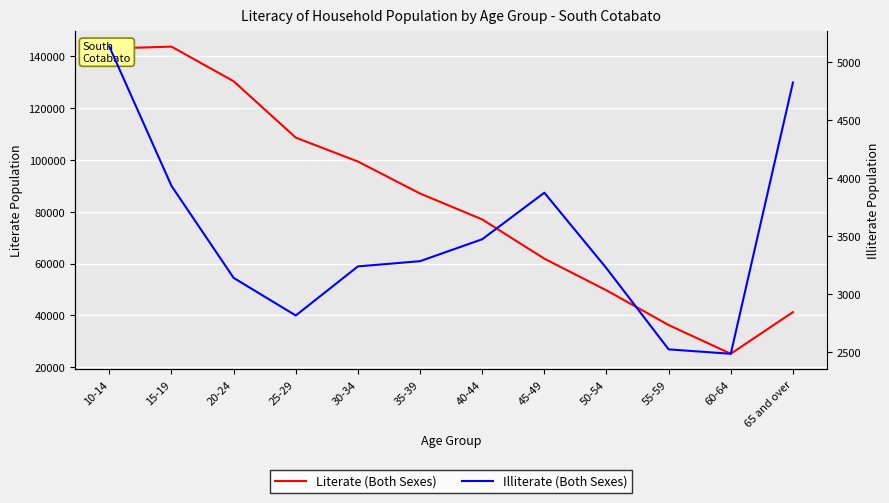

What is the label of the 11th point from the left?

60-64